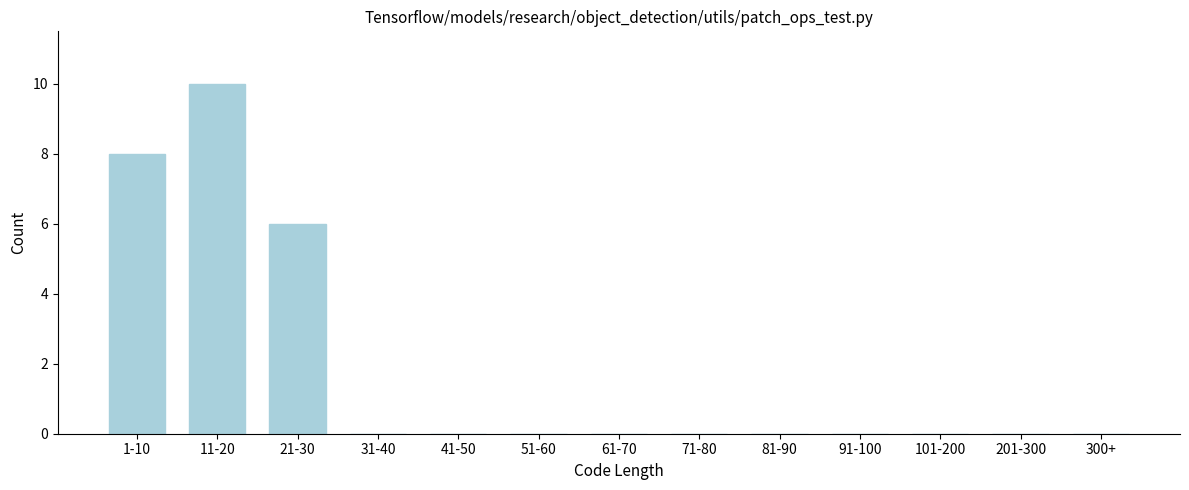

Reading right to left, what are all the values shown in this chart?

300+=0	201-300=0	101-200=0	91-100=0	81-90=0	71-80=0	61-70=0	51-60=0	41-50=0	31-40=0	21-30=6	11-20=10	1-10=8